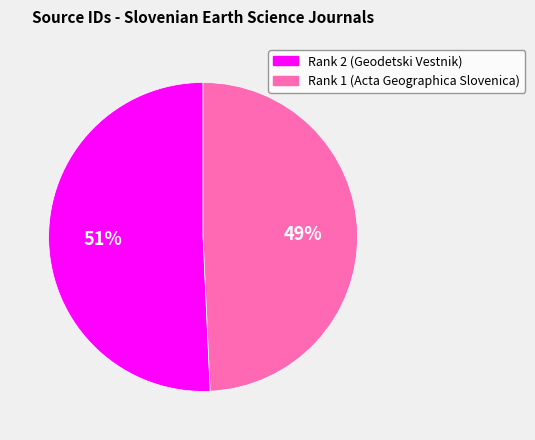

To the nearest percent, what is the average slice percentage?

50%